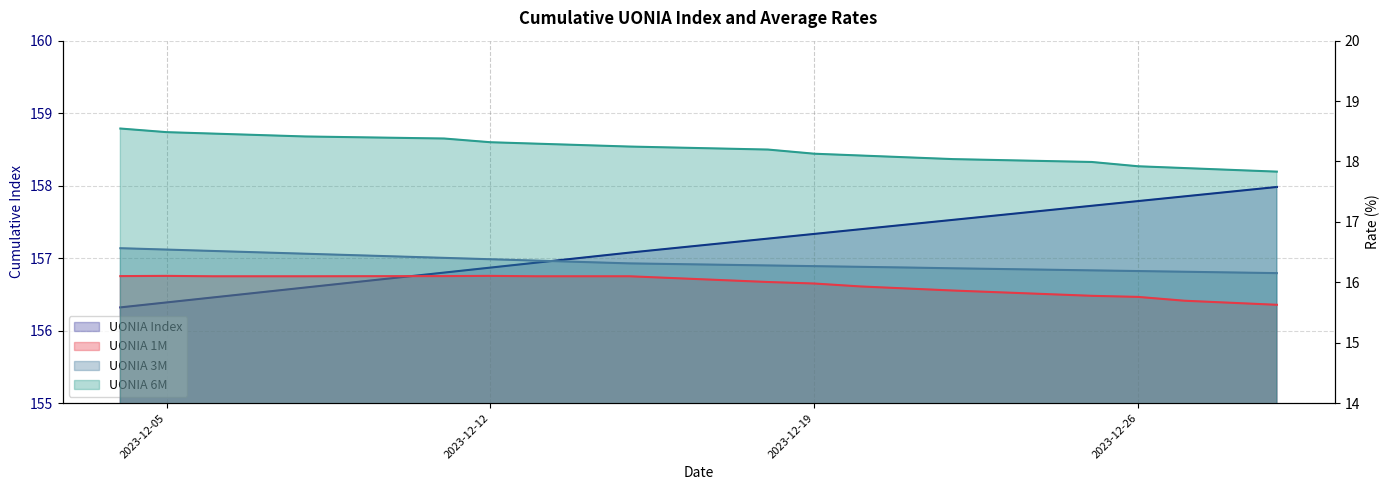

Reading right to left, transcribe all the data shown in this chart.

UONIA Index: 2023-12-04=156.3	2023-12-05=156.4	2023-12-06=156.5	2023-12-07=156.5	2023-12-08=156.6	2023-12-11=156.8	2023-12-12=156.9	2023-12-13=156.9	2023-12-14=157.0	2023-12-15=157.1	2023-12-18=157.3	2023-12-19=157.3	2023-12-20=157.4	2023-12-21=157.5	2023-12-22=157.5	2023-12-25=157.7	2023-12-26=157.8	2023-12-27=157.9	2023-12-28=157.9	2023-12-29=158.0
UONIA 6M: 2023-12-04=18.5	2023-12-05=18.5	2023-12-06=18.5	2023-12-07=18.4	2023-12-08=18.4	2023-12-11=18.4	2023-12-12=18.3	2023-12-13=18.3	2023-12-14=18.3	2023-12-15=18.2	2023-12-18=18.2	2023-12-19=18.1	2023-12-20=18.1	2023-12-21=18.1	2023-12-22=18.0	2023-12-25=18.0	2023-12-26=17.9	2023-12-27=17.9	2023-12-28=17.9	2023-12-29=17.8
UONIA 3M: 2023-12-04=16.6	2023-12-05=16.5	2023-12-06=16.5	2023-12-07=16.5	2023-12-08=16.5	2023-12-11=16.4	2023-12-12=16.4	2023-12-13=16.4	2023-12-14=16.3	2023-12-15=16.3	2023-12-18=16.3	2023-12-19=16.3	2023-12-20=16.3	2023-12-21=16.2	2023-12-22=16.2	2023-12-25=16.2	2023-12-26=16.2	2023-12-27=16.2	2023-12-28=16.2	2023-12-29=16.2
UONIA 1M: 2023-12-04=16.1	2023-12-05=16.1	2023-12-06=16.1	2023-12-07=16.1	2023-12-08=16.1	2023-12-11=16.1	2023-12-12=16.1	2023-12-13=16.1	2023-12-14=16.1	2023-12-15=16.1	2023-12-18=16.0	2023-12-19=16.0	2023-12-20=15.9	2023-12-21=15.9	2023-12-22=15.9	2023-12-25=15.8	2023-12-26=15.8	2023-12-27=15.7	2023-12-28=15.7	2023-12-29=15.6